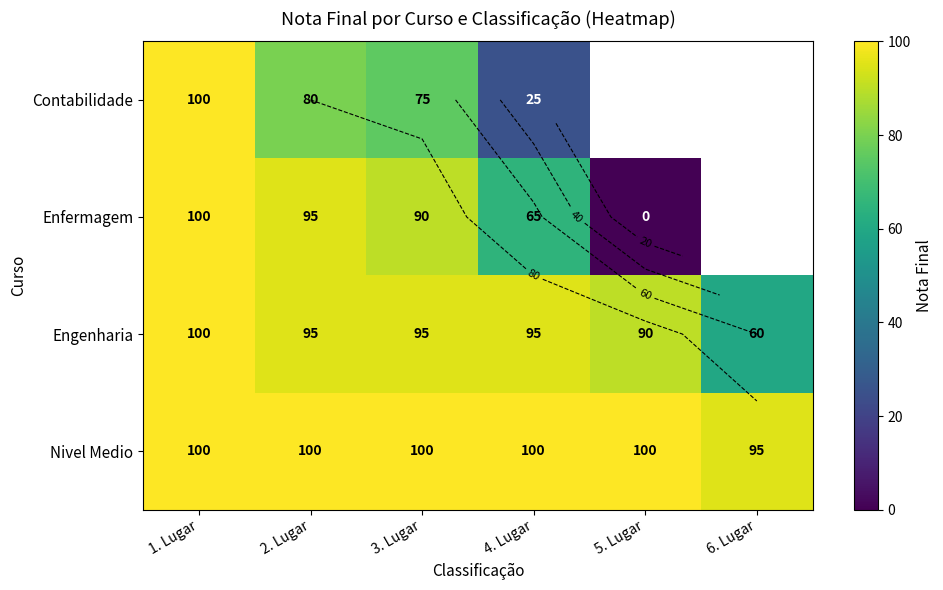

What is the total value across all series at 1. Lugar?

400.0